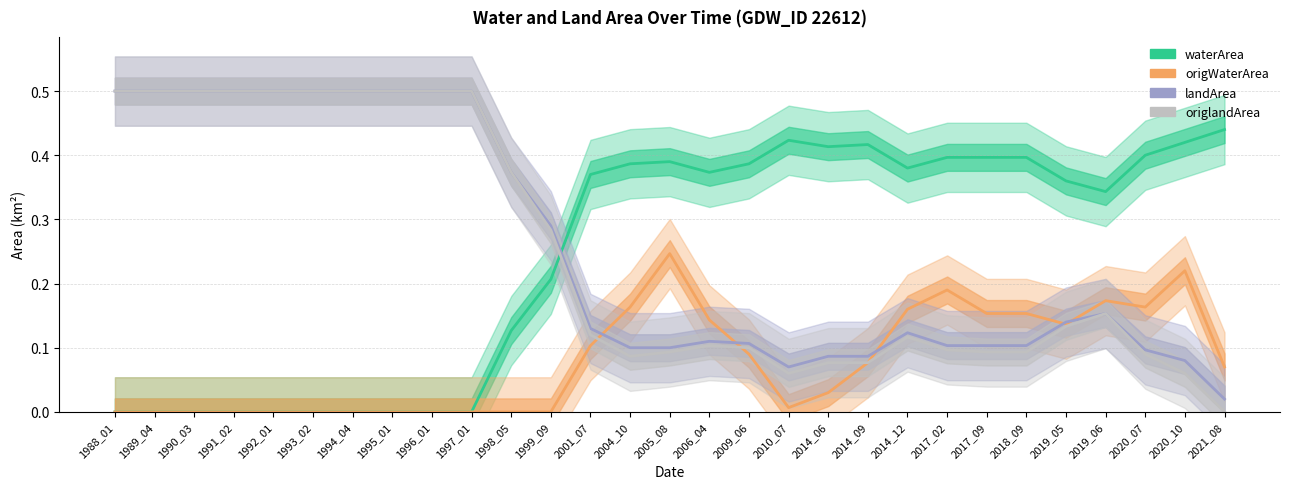

How many categories are shown in the chart?

29